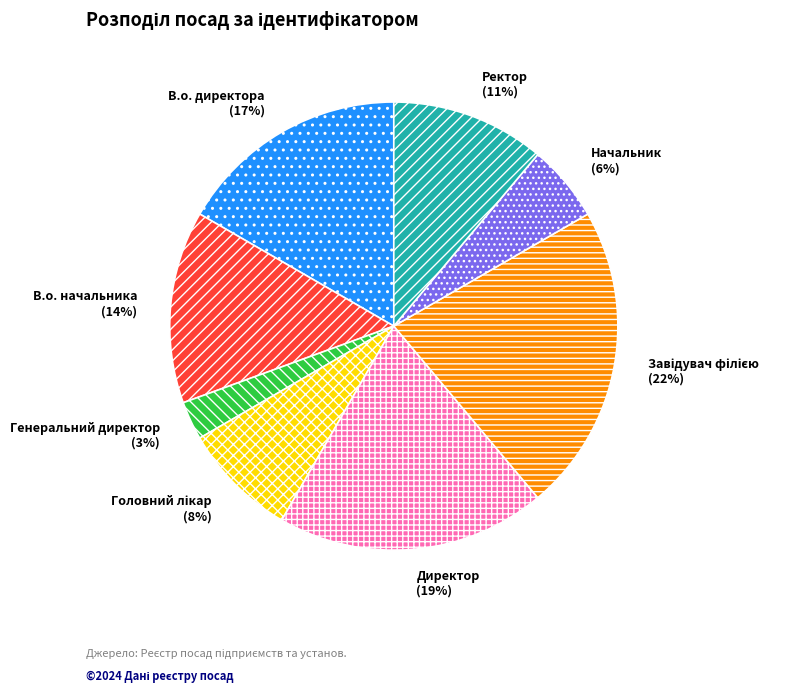

To the nearest percent, what portion does В.о. директора represent?

17%